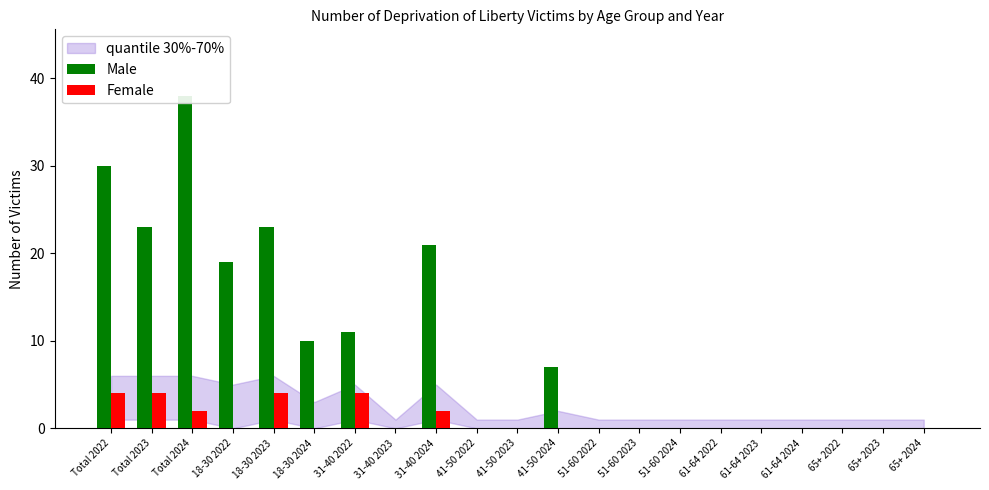

True or false: Female has a value of 2 at 18-30 2024.

False